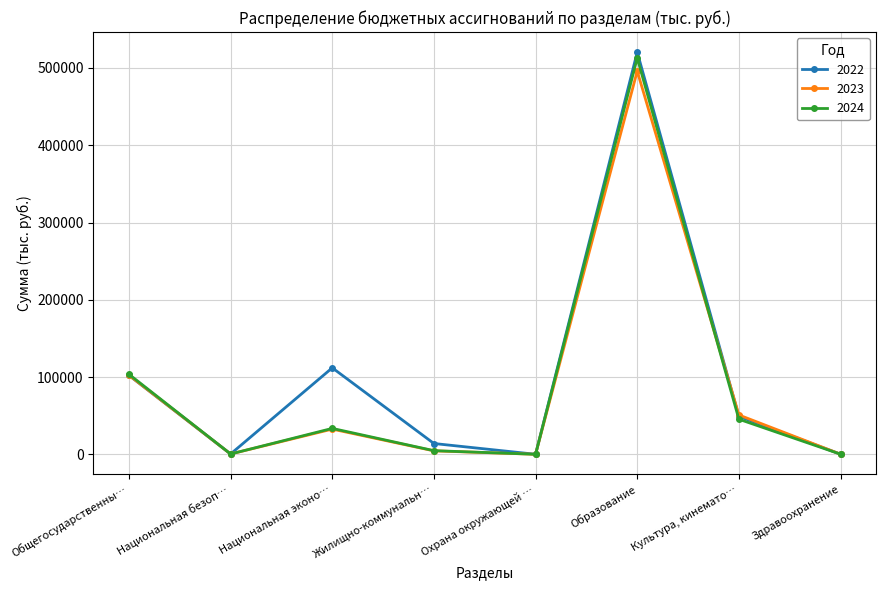

Where is the first local maximum for 2022?

Национальная эконо…